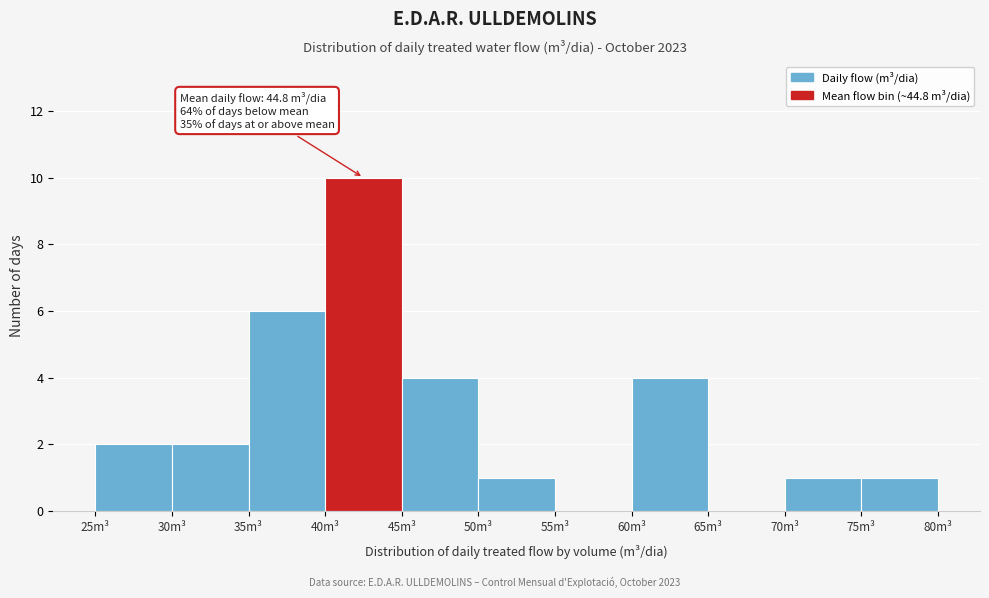

Over which range of the x-axis is the bar tallest?

40 to 45